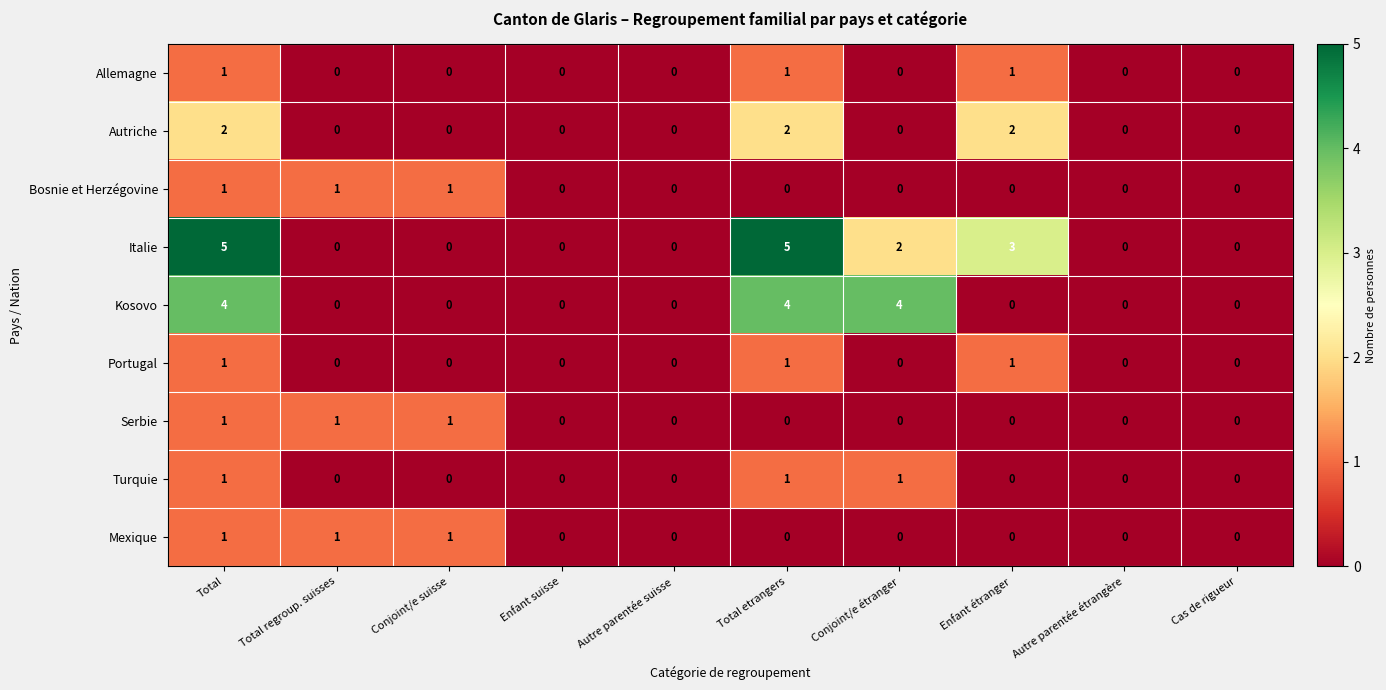

What is the total value across all series at Enfant étranger?

7